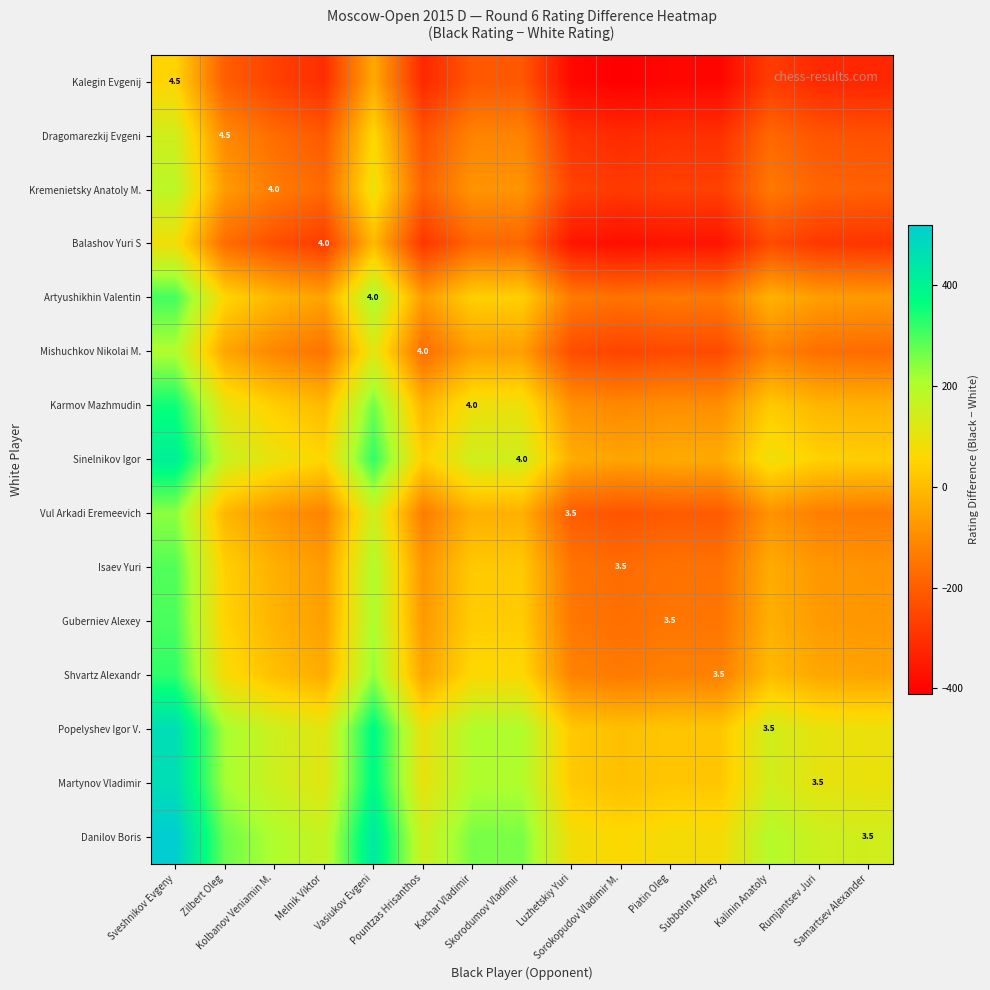

What is the difference between the maximum and minimum values in the Sinelnikov Igor series?

460